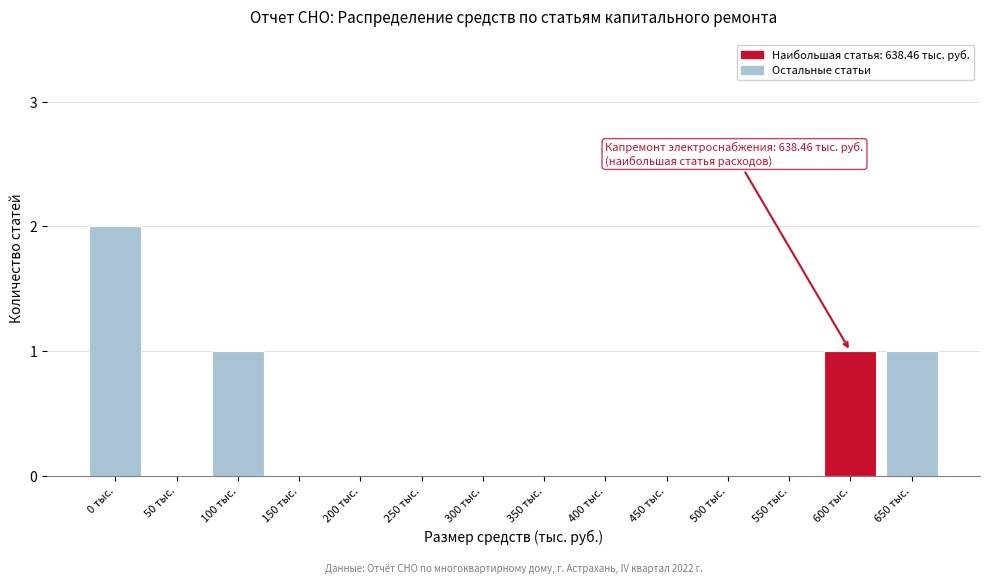

Reading left to right, what are all the values shown in this chart?

0 тыс.=2	50 тыс.=0	100 тыс.=1	150 тыс.=0	200 тыс.=0	250 тыс.=0	300 тыс.=0	350 тыс.=0	400 тыс.=0	450 тыс.=0	500 тыс.=0	550 тыс.=0	600 тыс.=1	650 тыс.=1